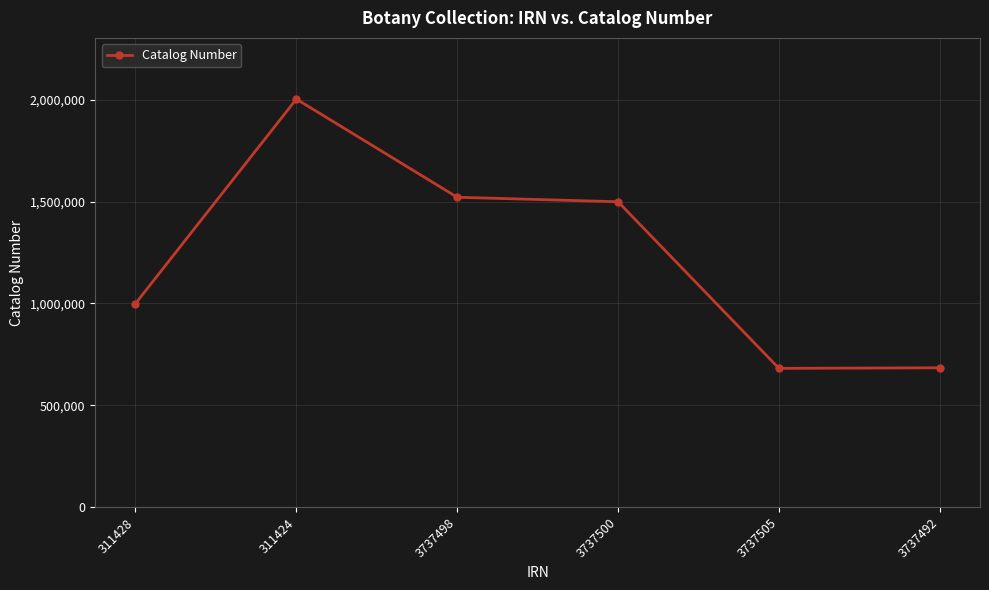

Does the chart display data point markers on the line(s)?

Yes